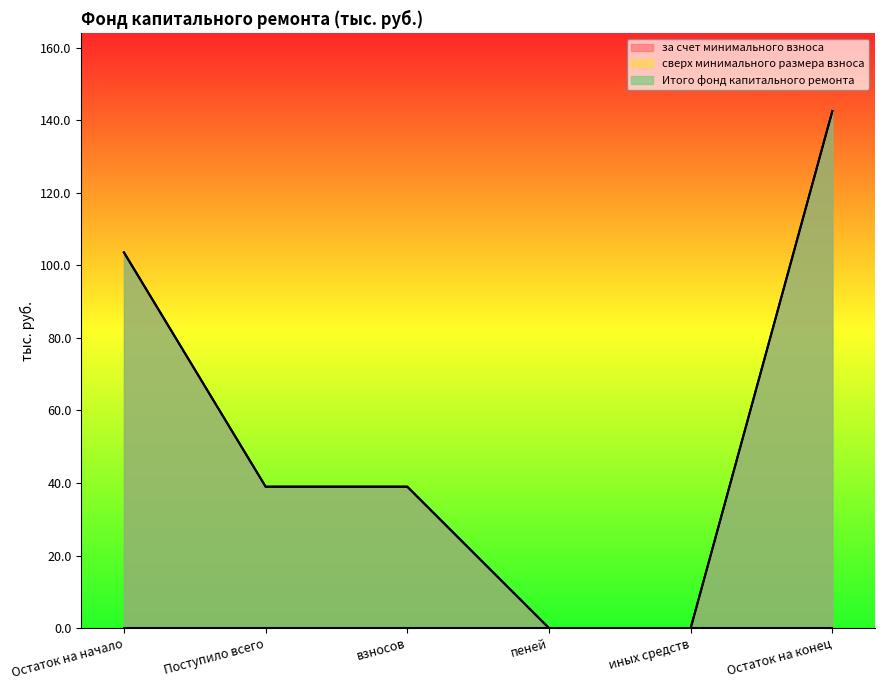

What is the difference between the second highest and second lowest values in the за счет минимального взноса series?

103.5